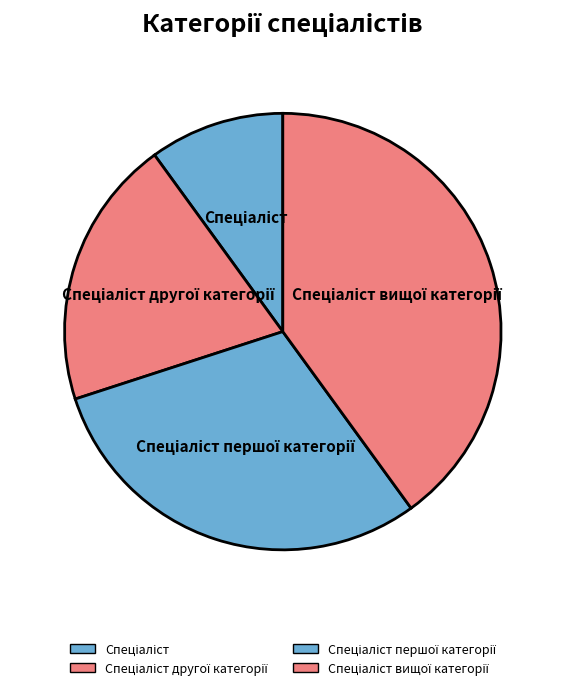

Is there a majority slice in this chart?

No